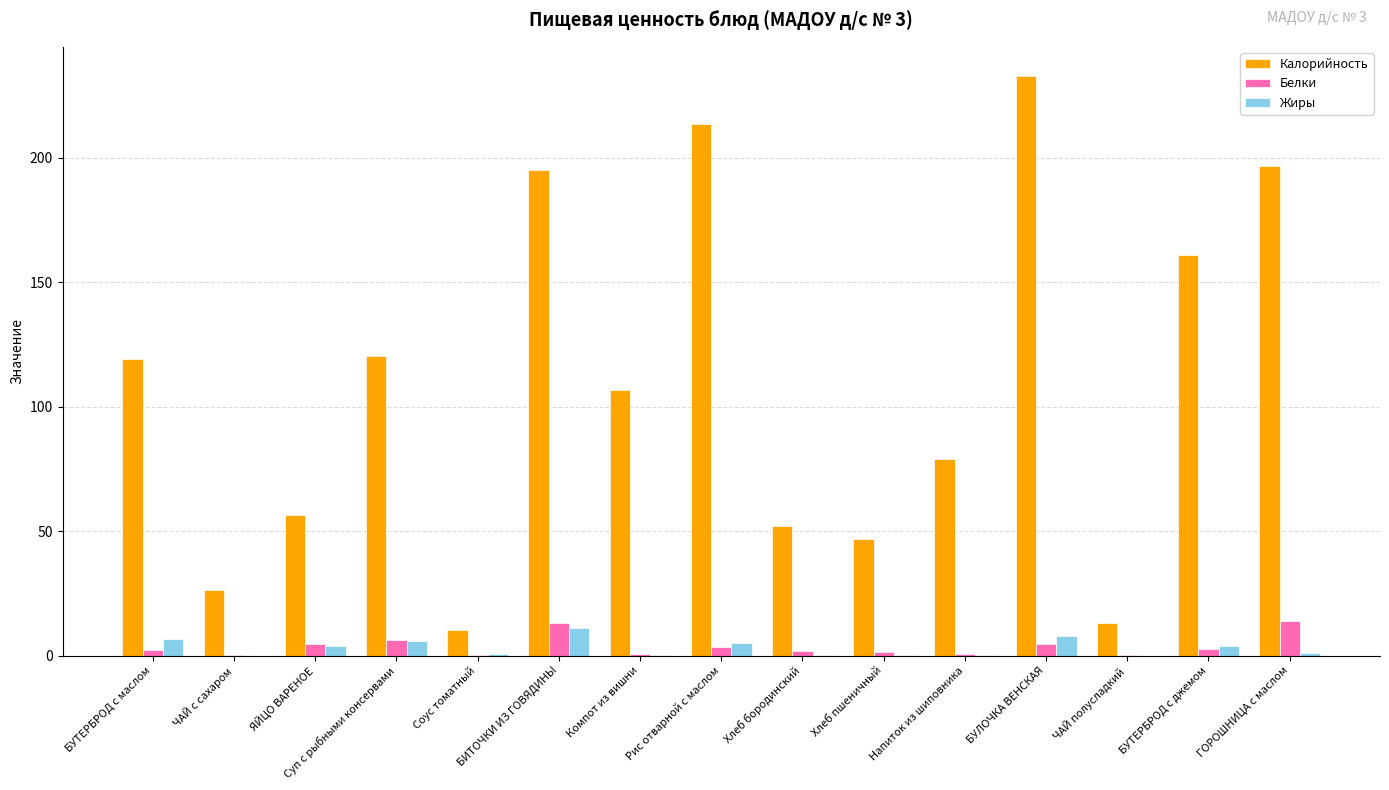

Are the bars grouped side by side (vs. stacked)?

Yes